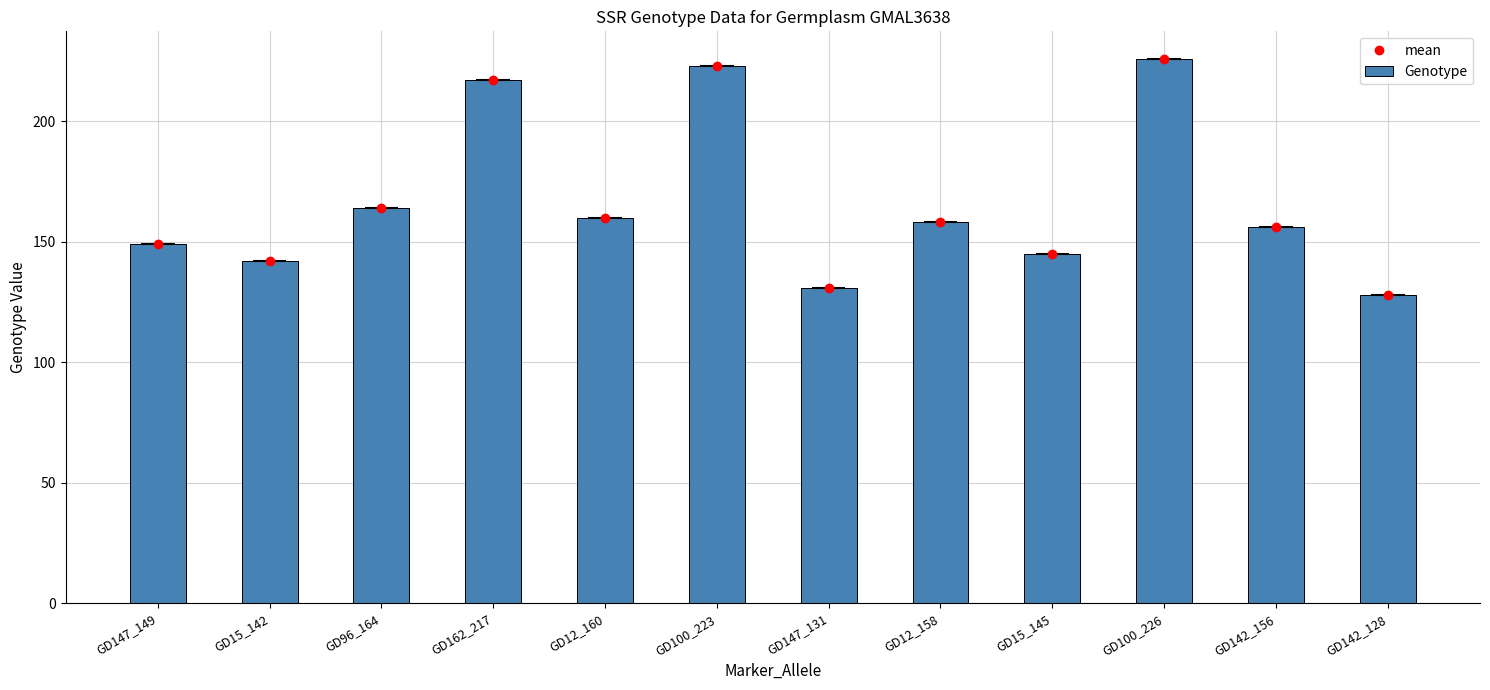

What is the sum of the Genotype values at GD15_142 and GD12_160?

302